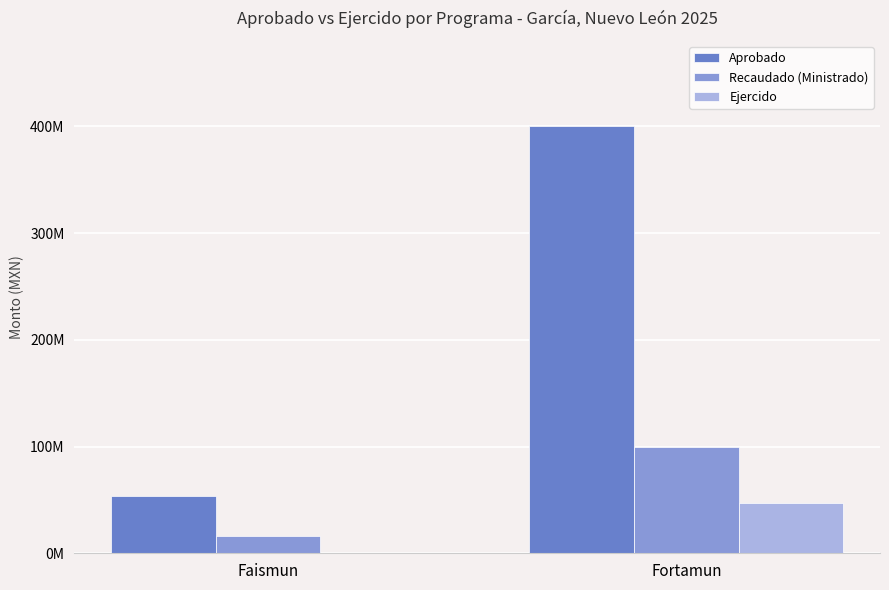

What is the maximum value for Recaudado (Ministrado)?

100006676.0